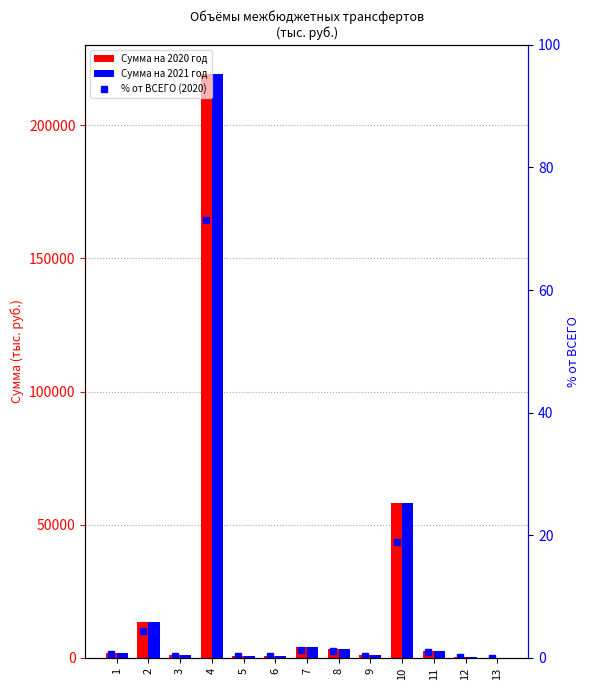

What is the total value across all series at 2?

26645.9